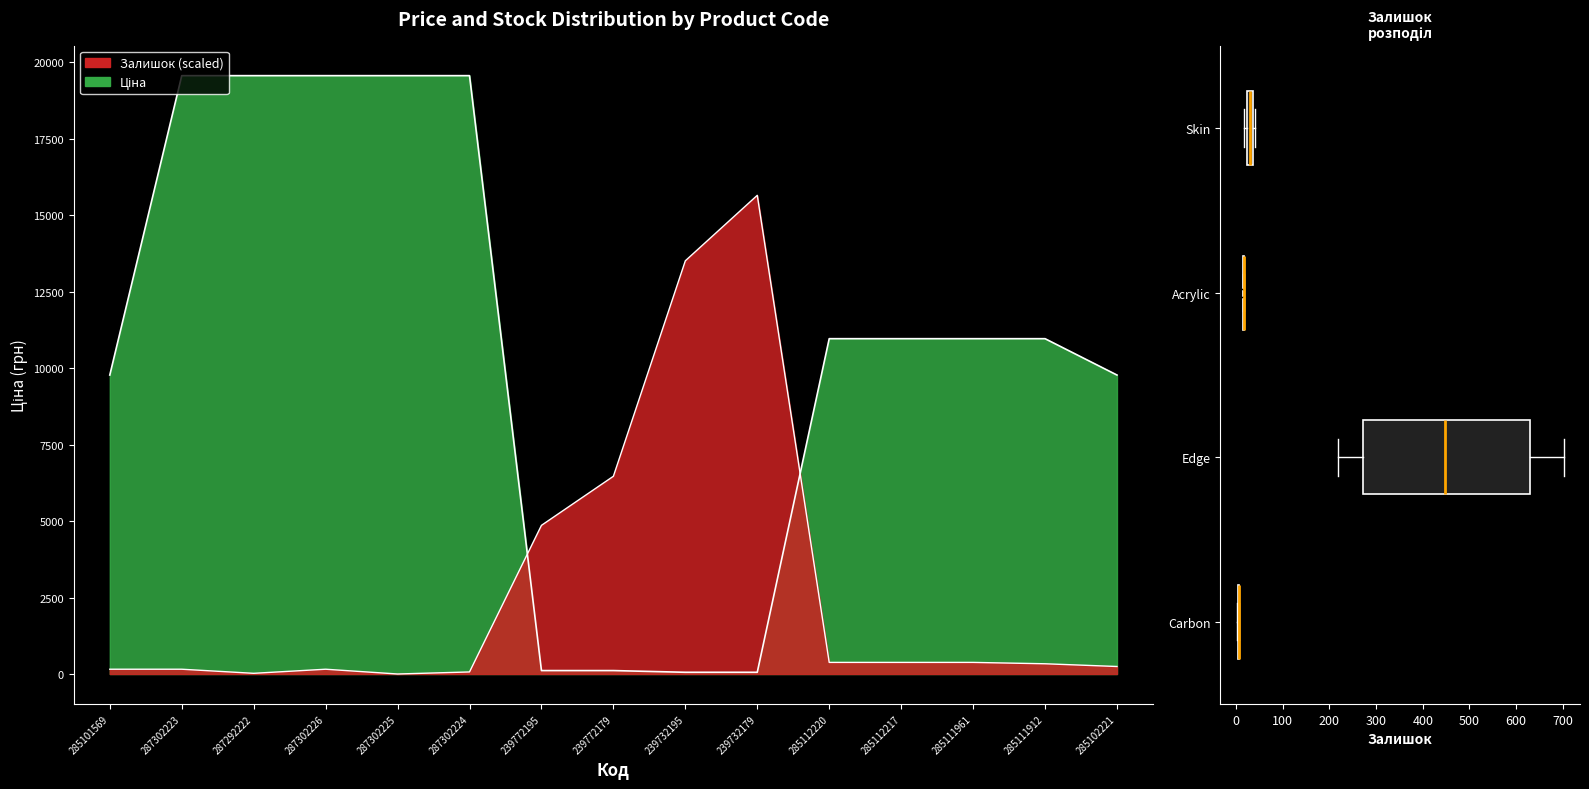

What is the label of the 12th point from the left?

285112217